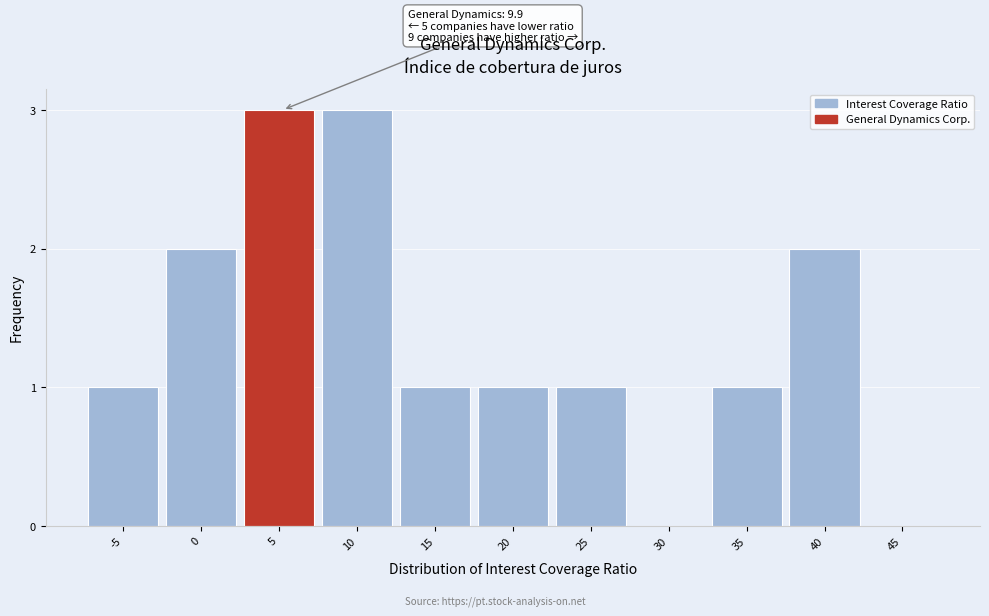

Reading left to right, transcribe all the data shown in this chart.

-5=1	0=2	5=3	10=3	15=1	20=1	25=1	30=0	35=1	40=2	45=0